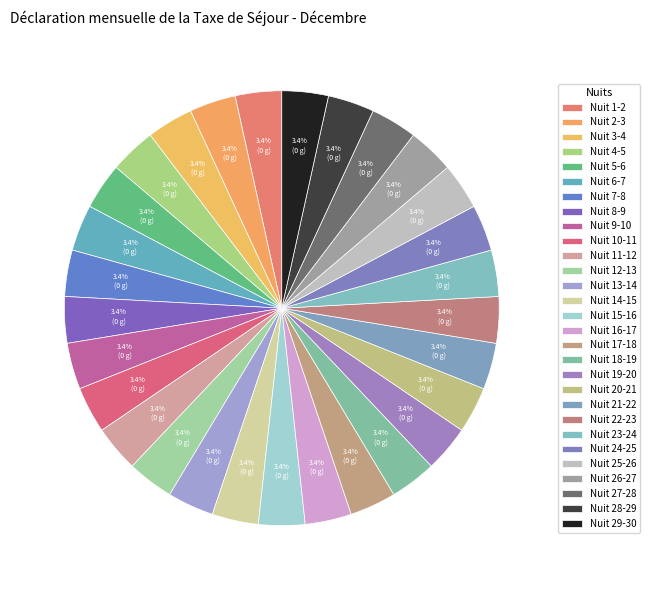

Which category has the biggest portion of the pie?

Nuit 15-16